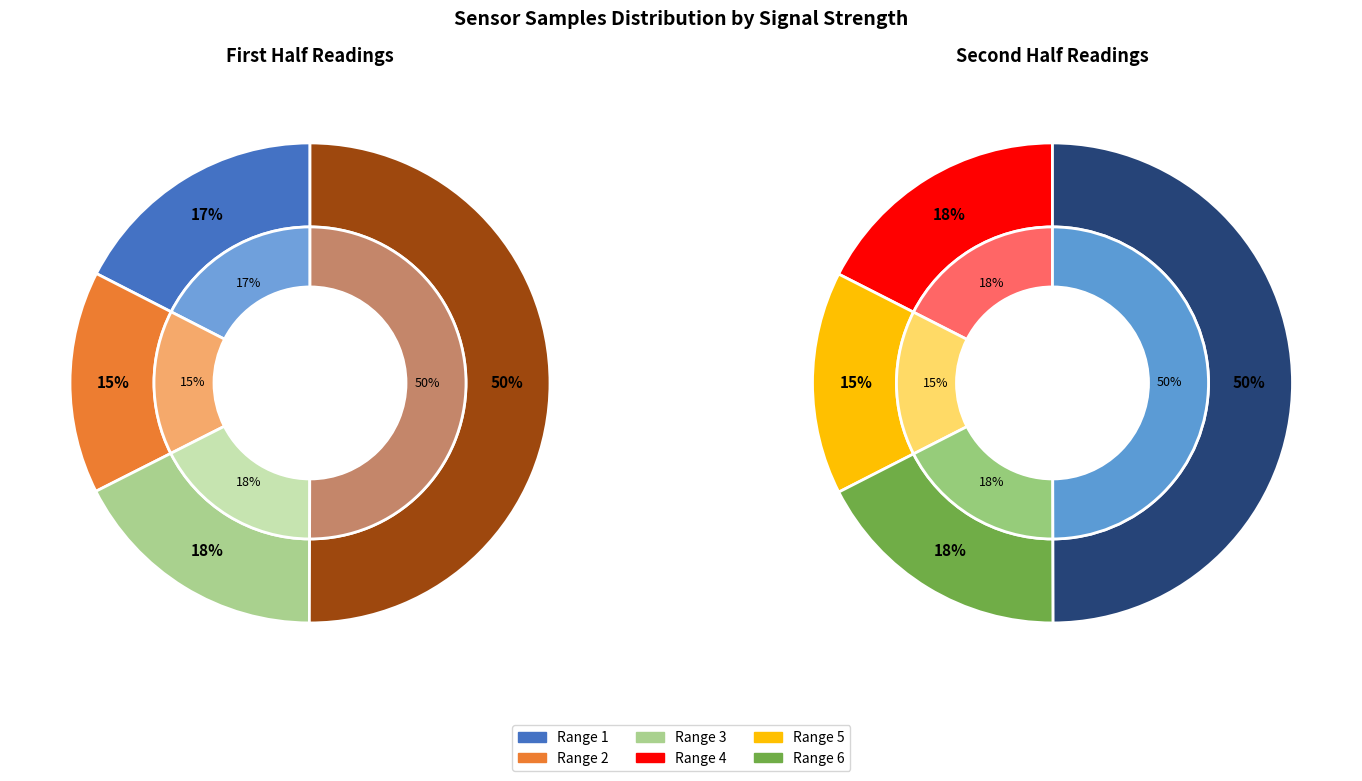

Is there a majority slice in this chart?

No